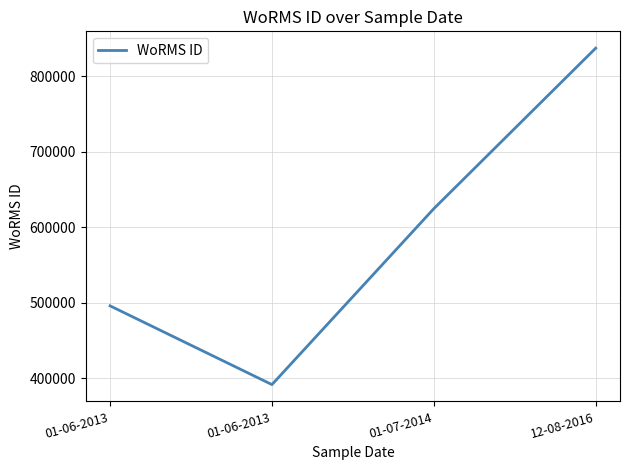

Does the chart display data point markers on the line(s)?

No